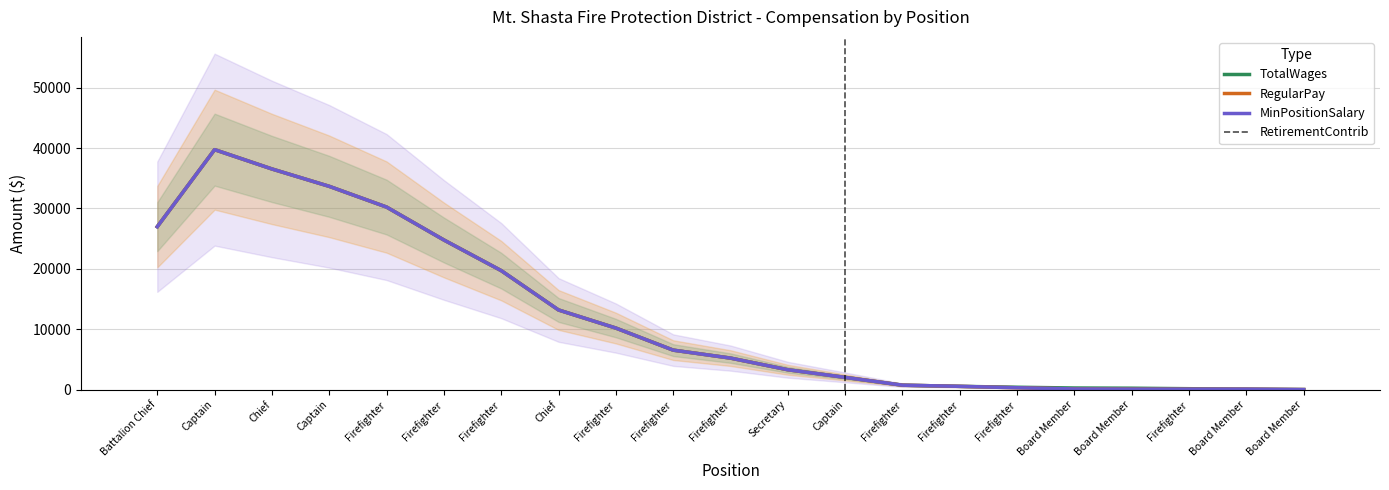

Reading left to right, what are all the values shown in this chart?

TotalWages: Battalion Chief=26973.0	Captain=39734.0	Chief=36535.7	Captain=33657.3	Firefighter=30224.0	Firefighter=24773.7	Firefighter=19698.3	Chief=13181.3	Firefighter=10183.7	Firefighter=6530.7	Firefighter=5211.7	Secretary=3280.3	Captain=2016.7	Firefighter=725.0	Firefighter=533.3	Firefighter=383.3	Board Member=258.3	Board Member=225.0	Firefighter=141.7	Board Member=66.7	Board Member=0.0
RegularPay: Battalion Chief=26973.0	Captain=39734.0	Chief=36535.7	Captain=33657.3	Firefighter=30224.0	Firefighter=24773.7	Firefighter=19698.3	Chief=13181.3	Firefighter=10183.7	Firefighter=6530.7	Firefighter=5211.7	Secretary=3280.3	Captain=2016.7	Firefighter=725.0	Firefighter=533.3	Firefighter=300.0	Board Member=100.0	Board Member=66.7	Firefighter=66.7	Board Member=66.7	Board Member=0.0
MinPositionSalary: Battalion Chief=26973.0	Captain=39734.0	Chief=36535.7	Captain=33657.3	Firefighter=30224.0	Firefighter=24773.7	Firefighter=19698.3	Chief=13181.3	Firefighter=10183.7	Firefighter=6530.7	Firefighter=5211.7	Secretary=3280.3	Captain=2016.7	Firefighter=725.0	Firefighter=533.3	Firefighter=300.0	Board Member=100.0	Board Member=66.7	Firefighter=66.7	Board Member=66.7	Board Member=0.0
RetirementContrib: Battalion Chief=0.0	Captain=0.0	Chief=0.0	Captain=0.0	Firefighter=0.0	Firefighter=0.0	Firefighter=0.0	Chief=0.0	Firefighter=0.0	Firefighter=0.0	Firefighter=0.0	Secretary=0.0	Captain=0.0	Firefighter=0.0	Firefighter=0.0	Firefighter=0.0	Board Member=0.0	Board Member=0.0	Firefighter=0.0	Board Member=0.0	Board Member=0.0